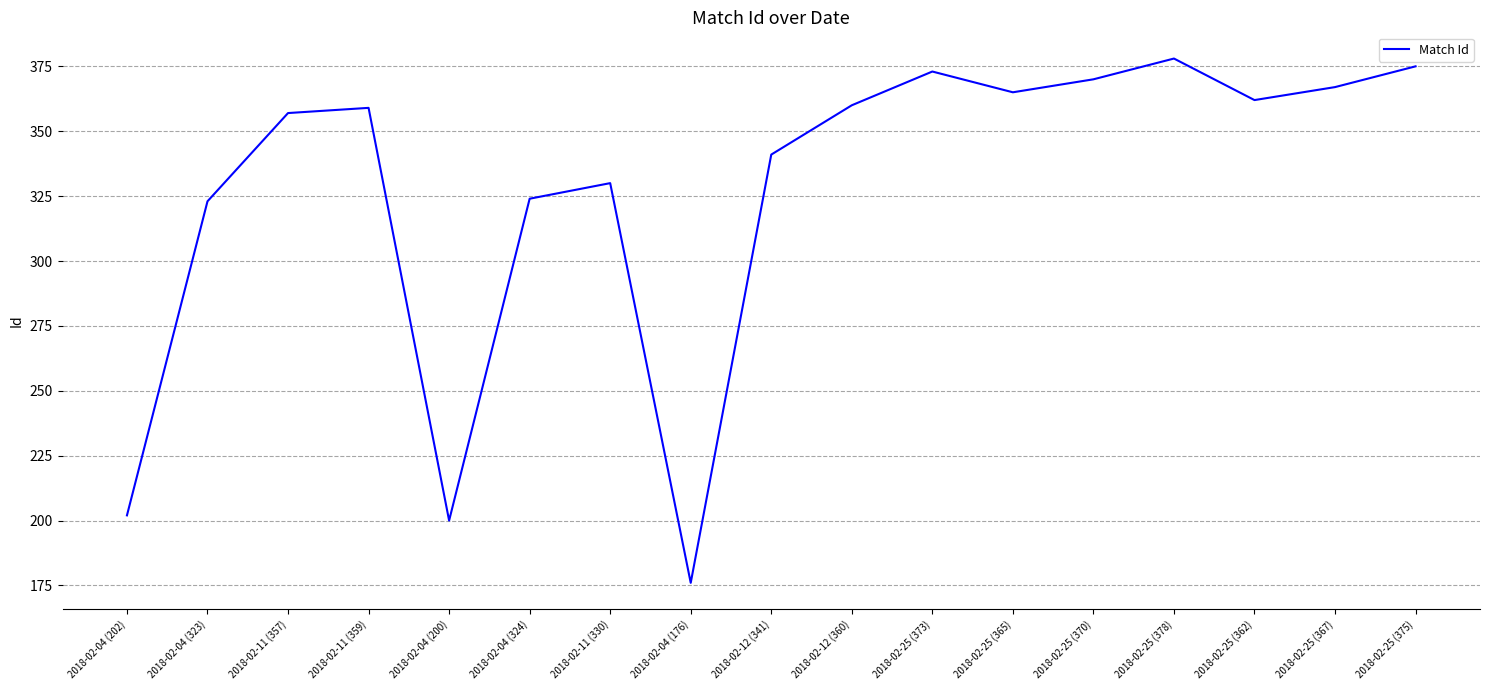

Is this an area chart (filled region under the line)?

No